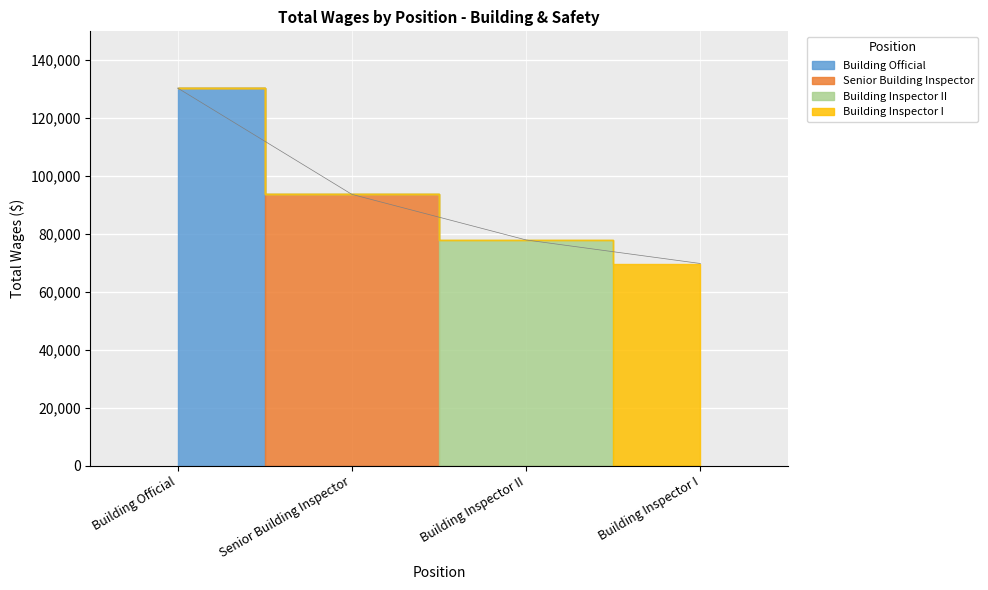

Is it true that the value at Building Inspector II is 104531?

False